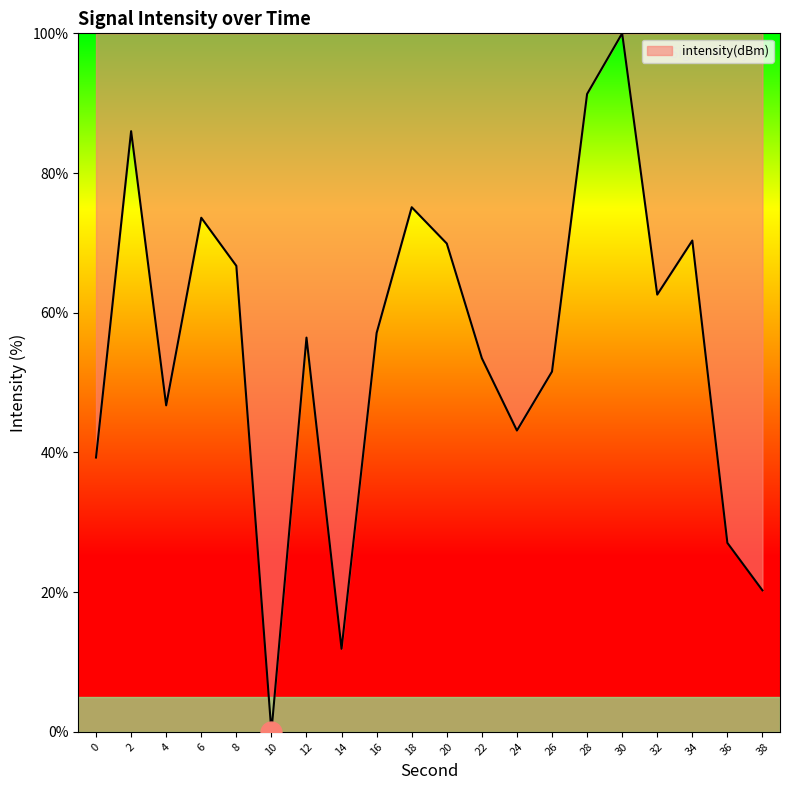

Count the number of data series in this chart.

1